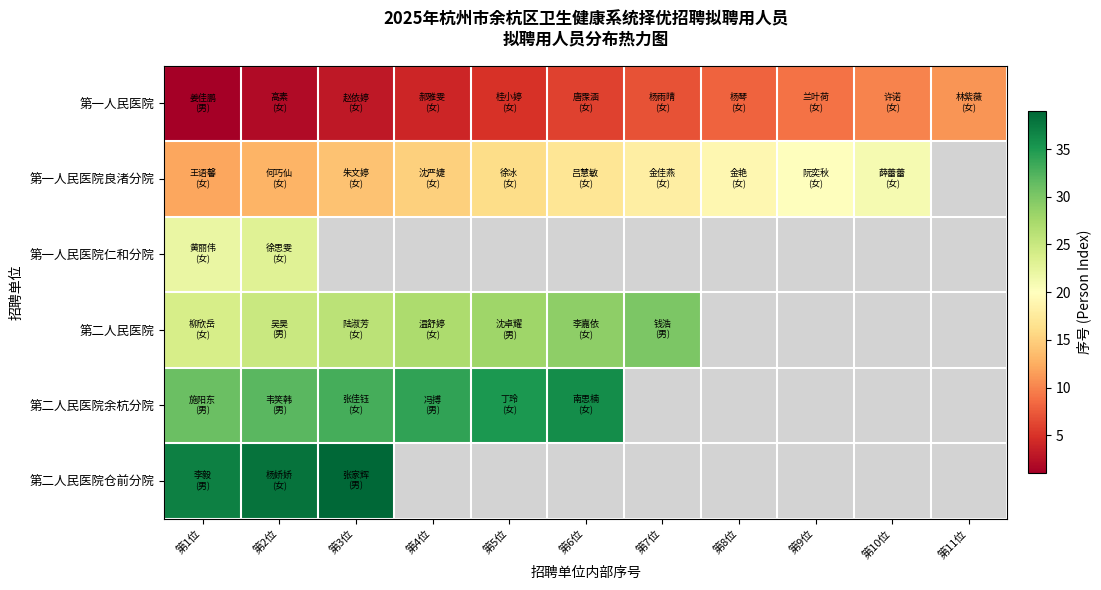

List the series in order of their peak value, lowest first.

第一人民医院, 第一人民医院良渚分院, 第一人民医院仁和分院, 第二人民医院, 第二人民医院余杭分院, 第二人民医院仓前分院